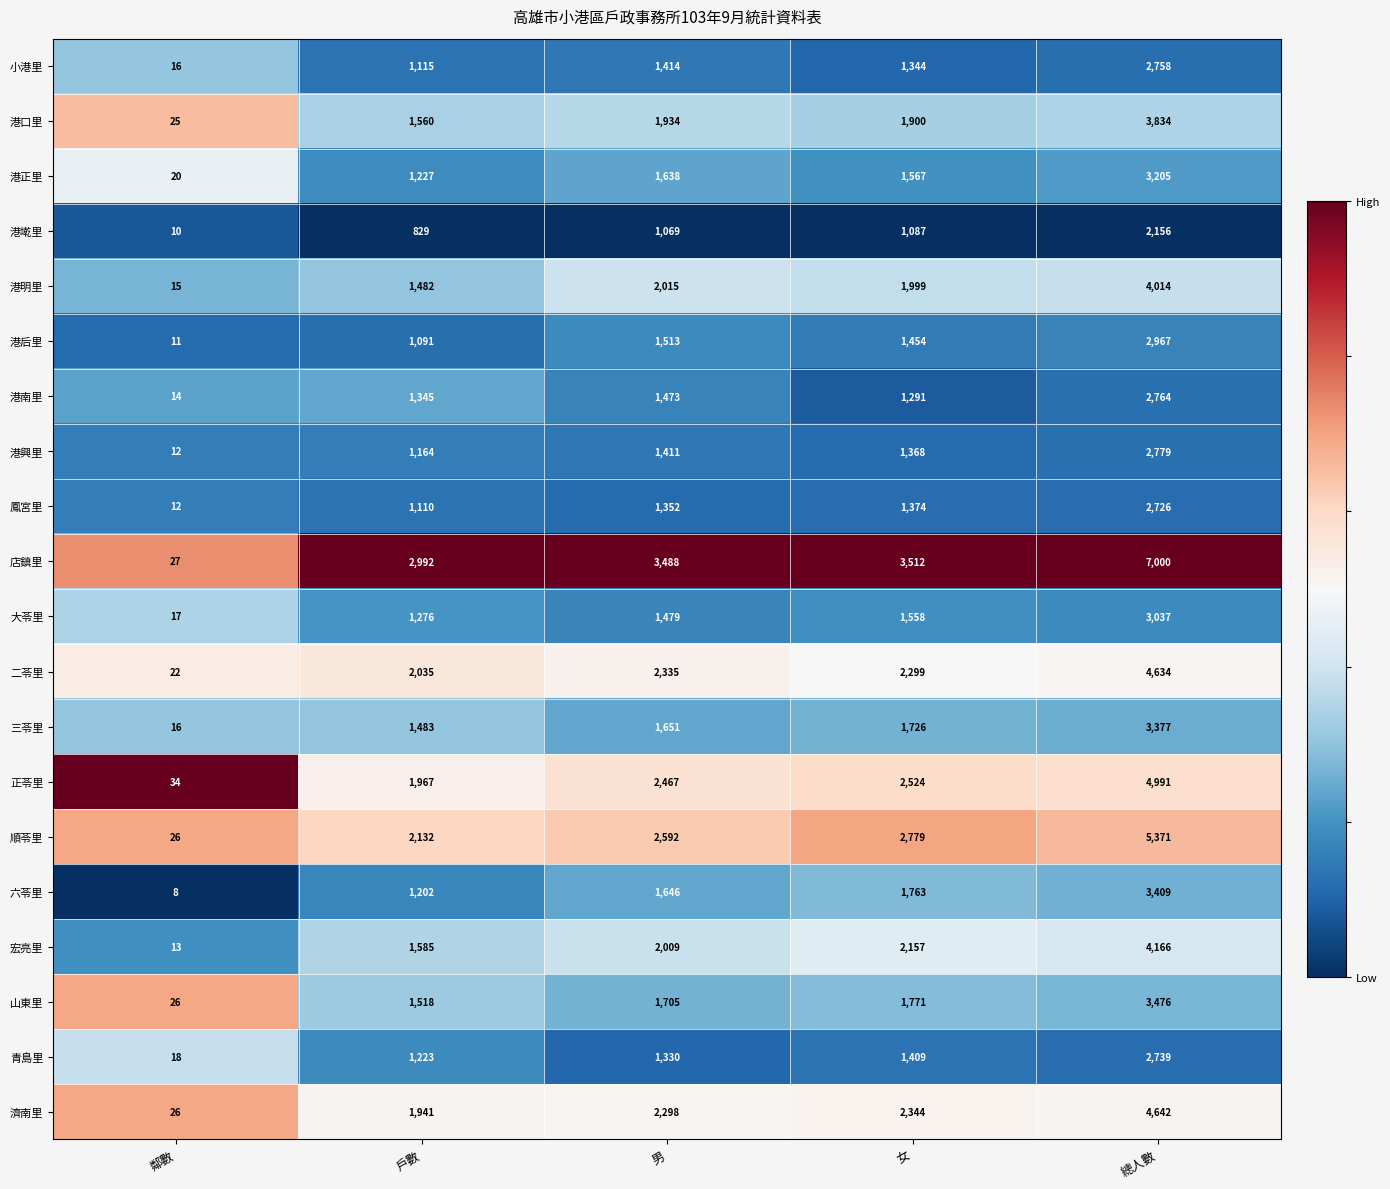

Is it true that 二苓里 equals 2990 at 女?

False